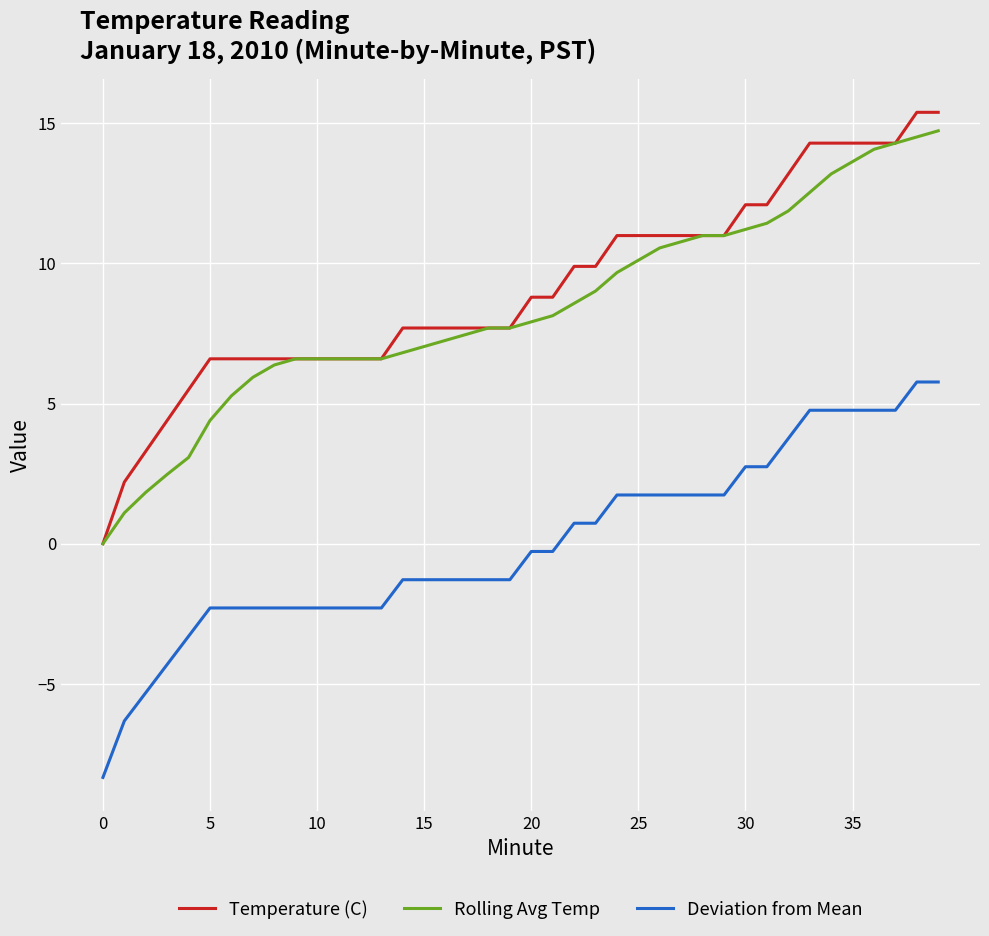

What is the minimum value shown in the chart?

-8.3